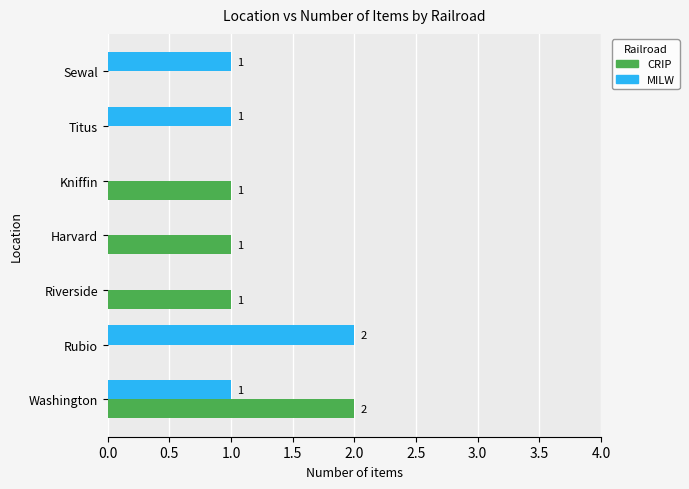

How many series are shown in this chart?

2